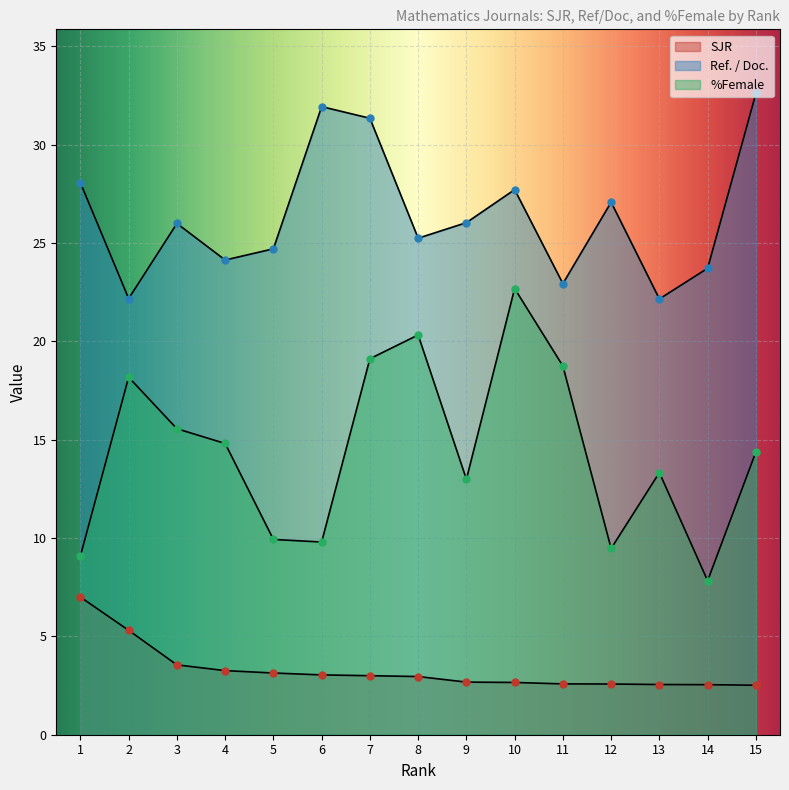

What is the sum of all Ref. / Doc. values?

395.9